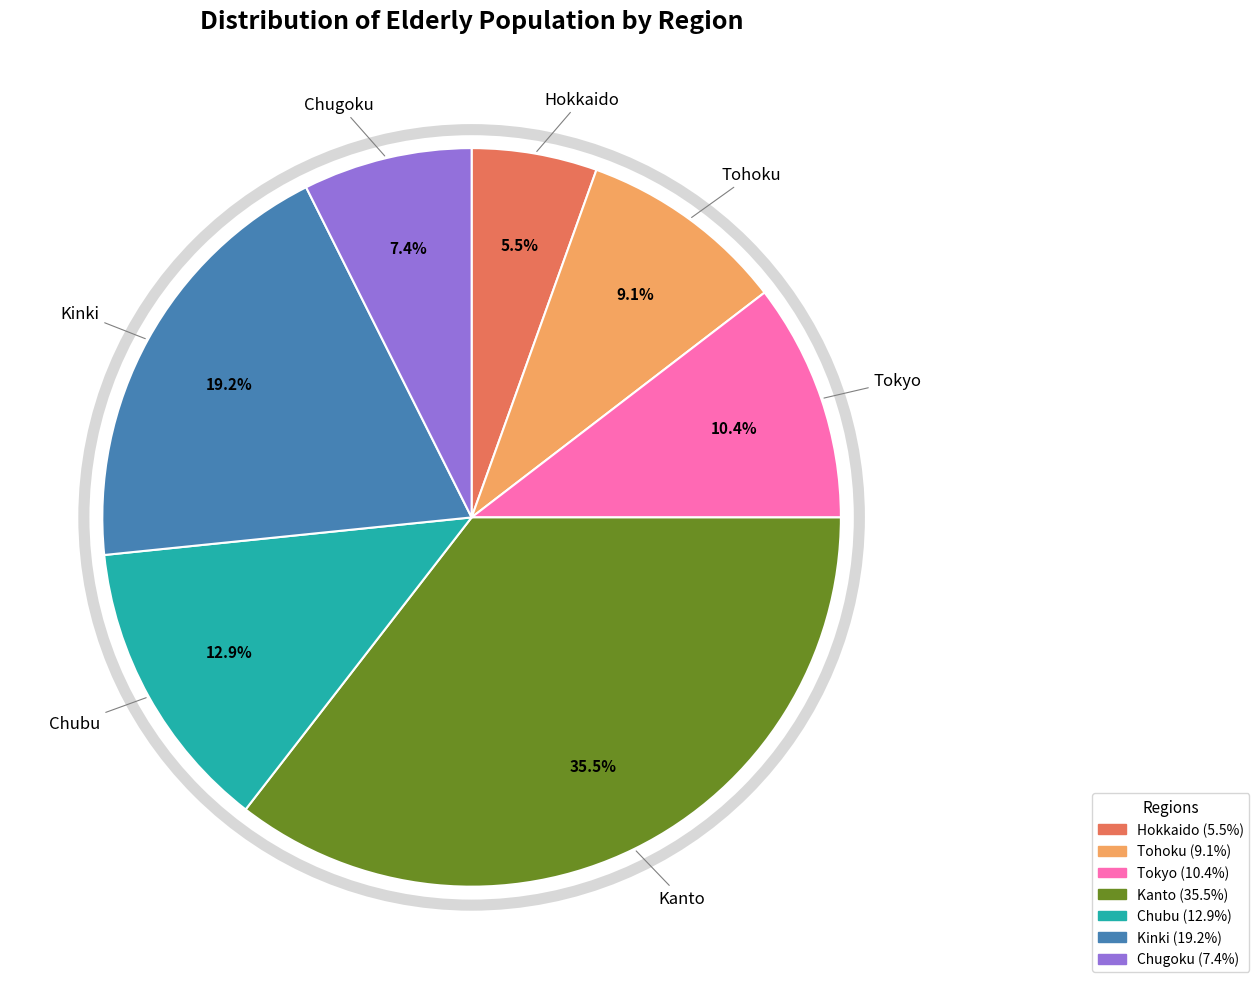

To the nearest percent, what is the average slice percentage?

14%